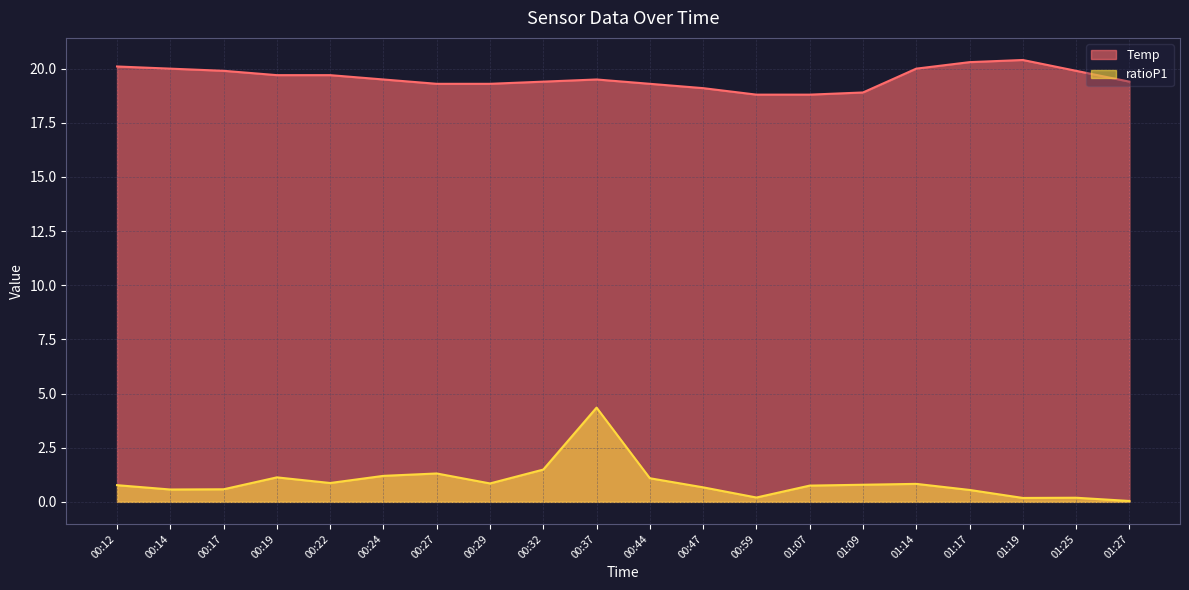

What is the label of the 16th point from the right?

00:22